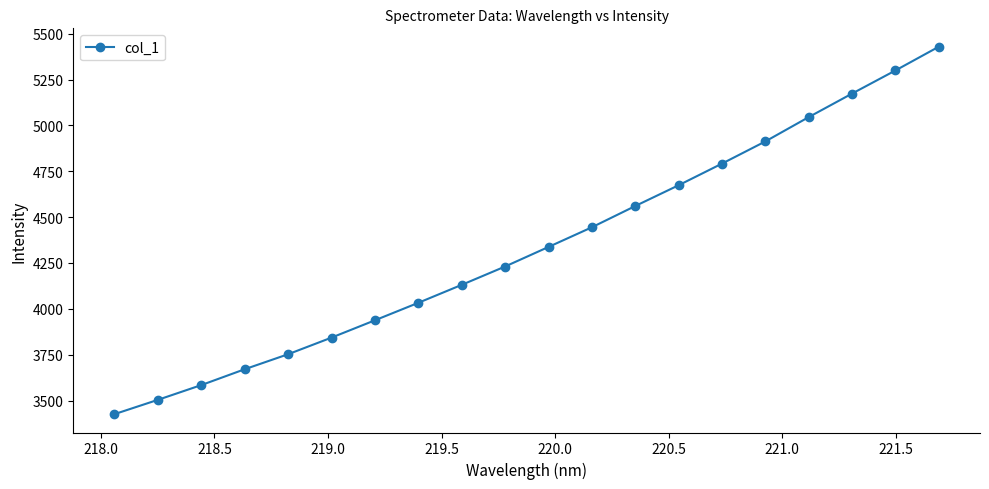

What is the value of the 16th point from the left?

4912.7